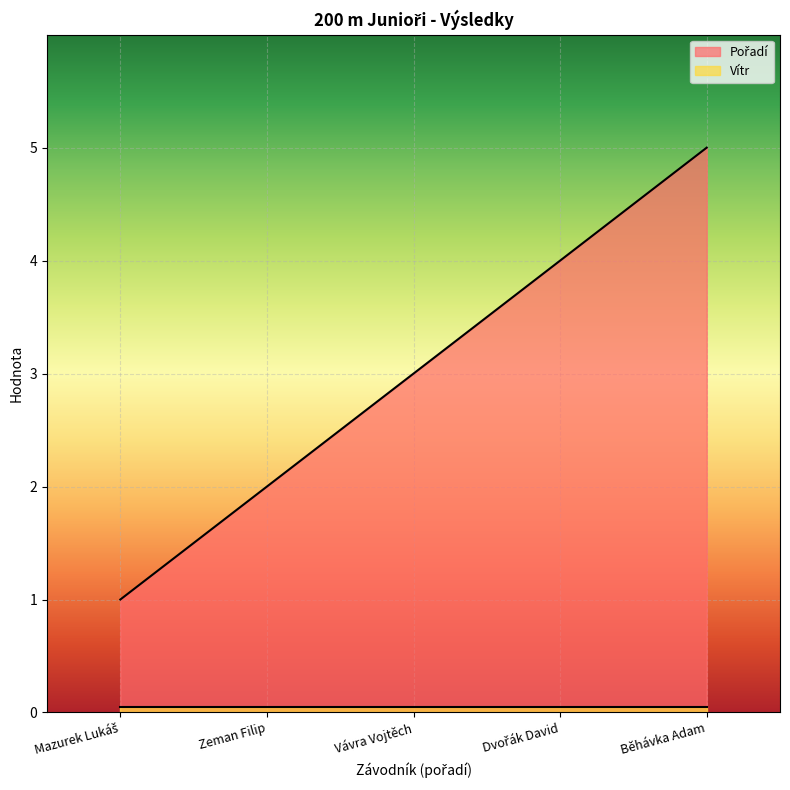

What is the value of the 2nd point from the left?

2